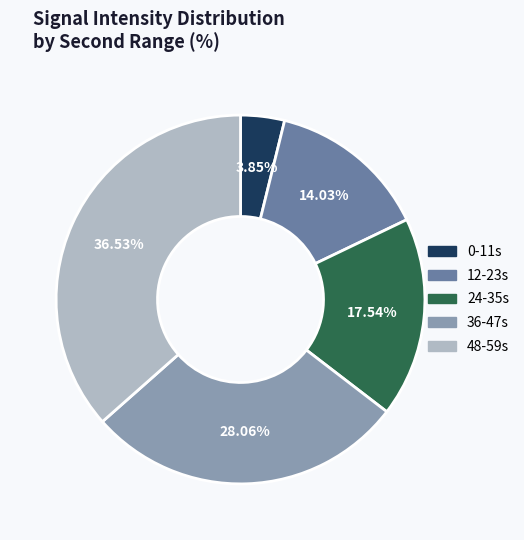

Is there a majority slice in this chart?

No